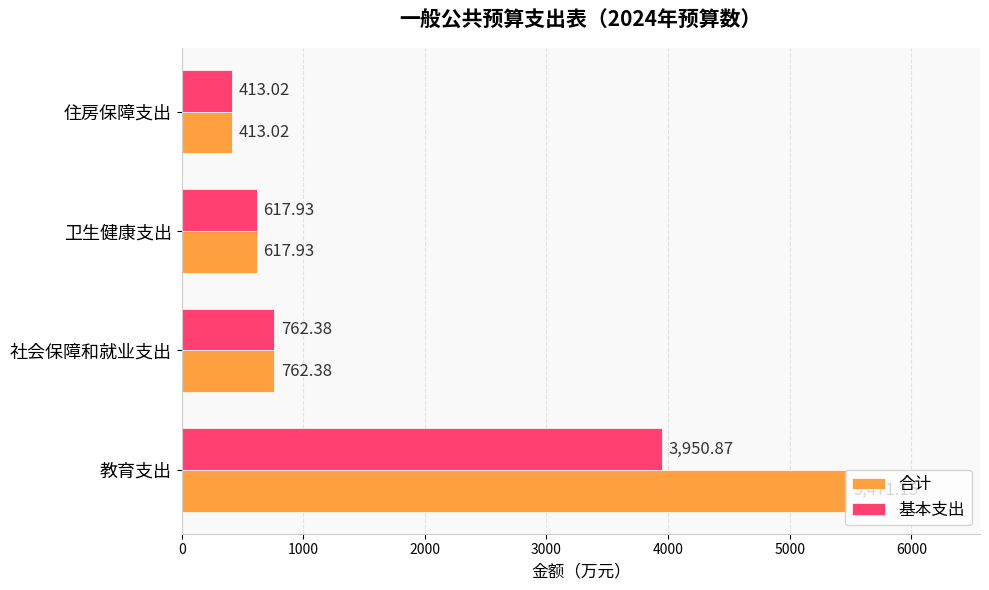

Which series changed the most between 教育支出 and 社会保障和就业支出?

合计